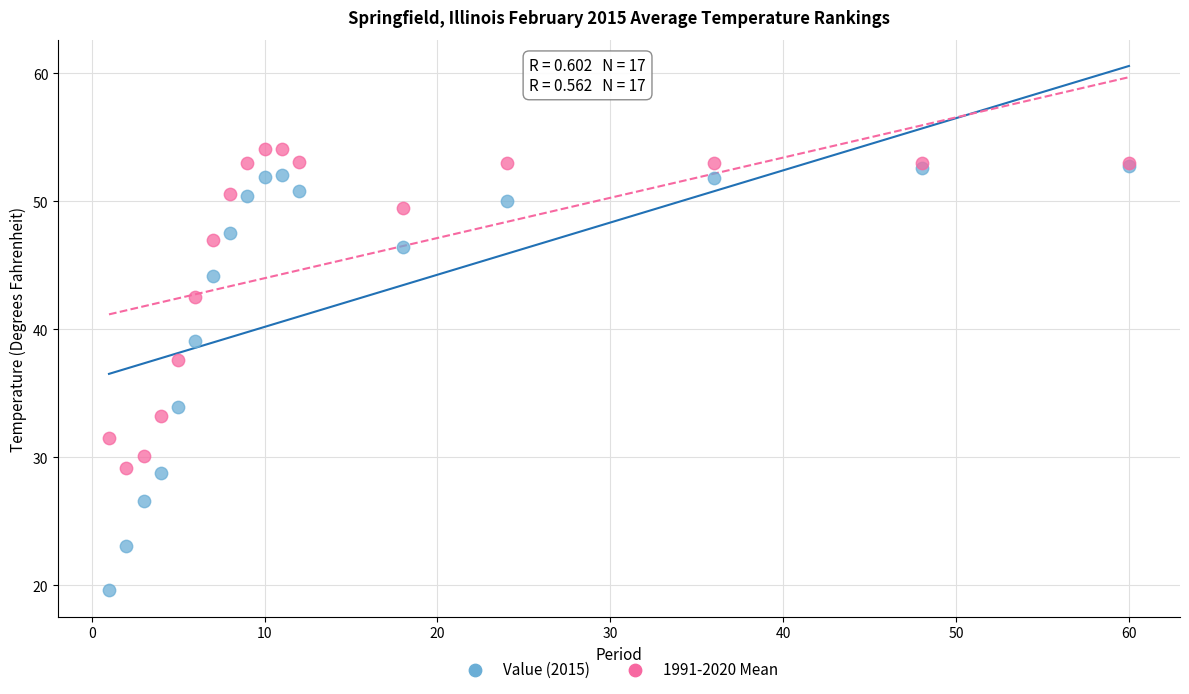

Across all series, what Y value is closest to 36?

37.6